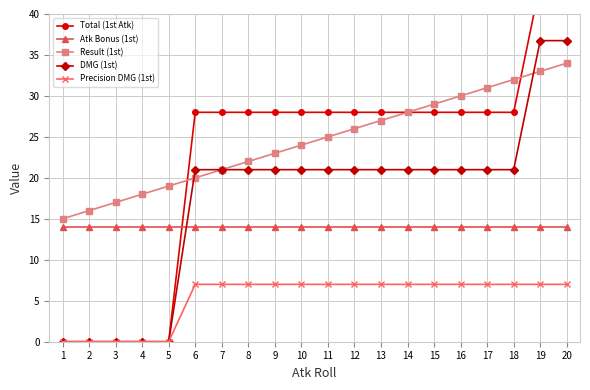

Is the value of DMG (1st) at 20 greater than the value of Atk Bonus (1st) at 15?

Yes